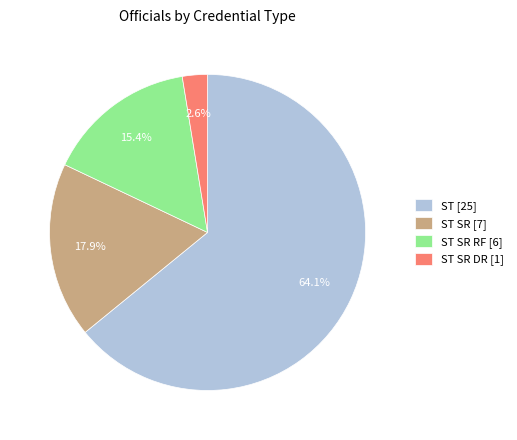

Between ST SR [7] and ST [25], which is larger?

ST [25]